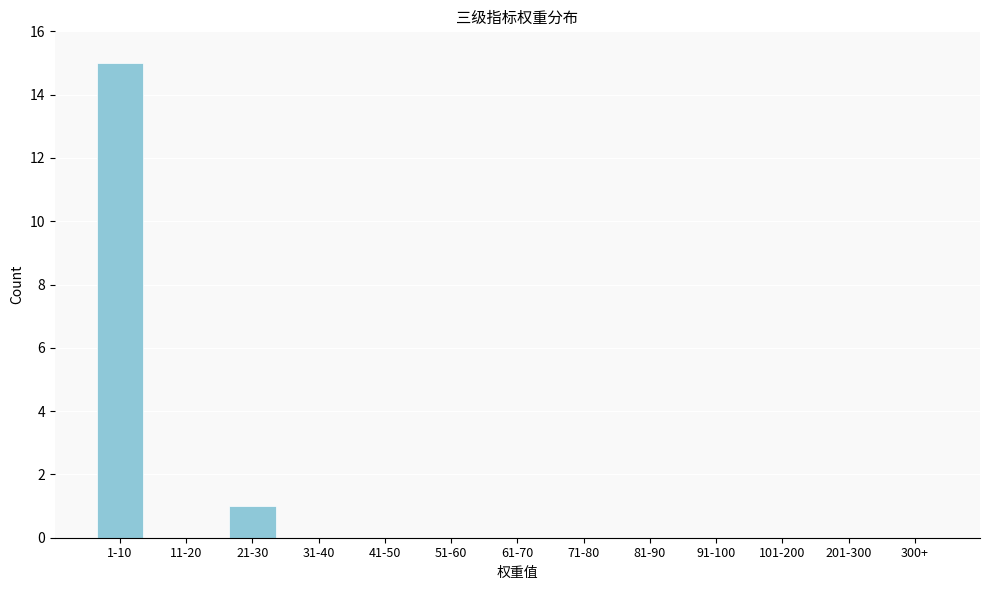

Reading right to left, list all the values displayed in this chart.

300+=0	201-300=0	101-200=0	91-100=0	81-90=0	71-80=0	61-70=0	51-60=0	41-50=0	31-40=0	21-30=1	11-20=0	1-10=15